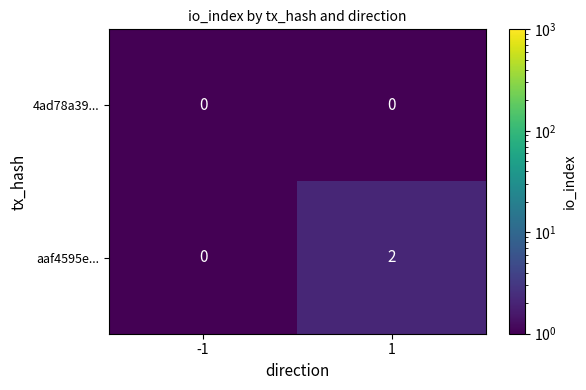

Which series has the widest spread of values?

aaf4595e...